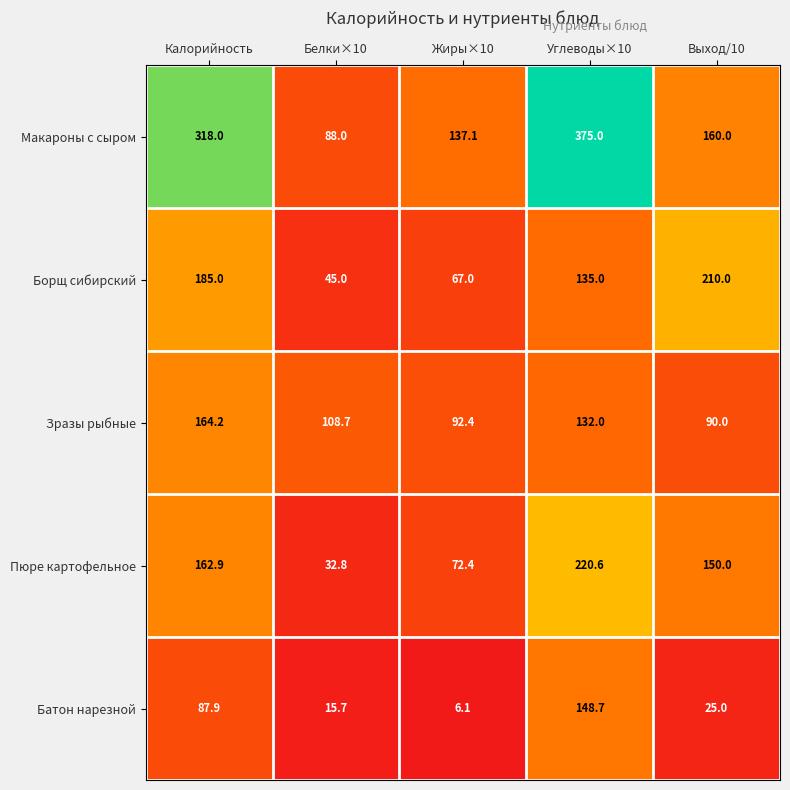

At Выход/10, list the series in order from largest to smallest.

Борщ сибирский, Макароны с сыром, Пюре картофельное, Зразы рыбные, Батон нарезной